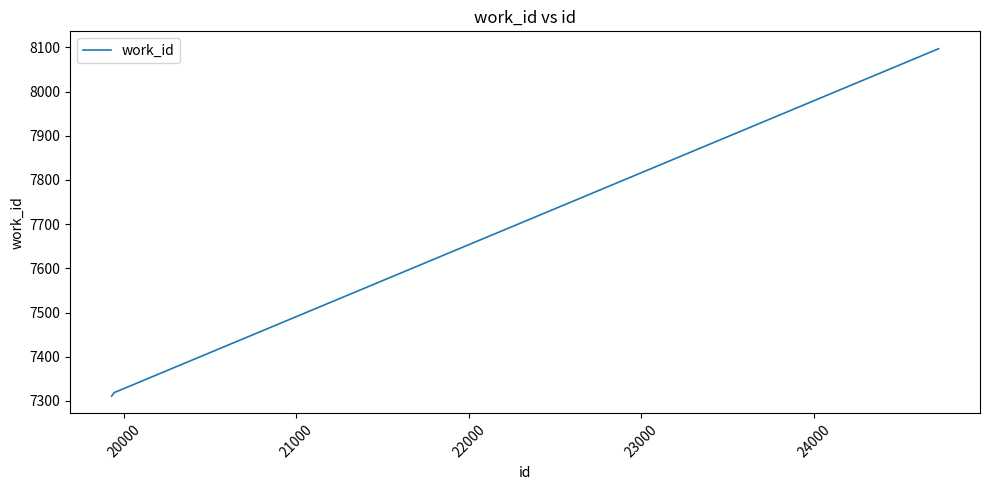

What is the minimum value shown in the chart?

7311